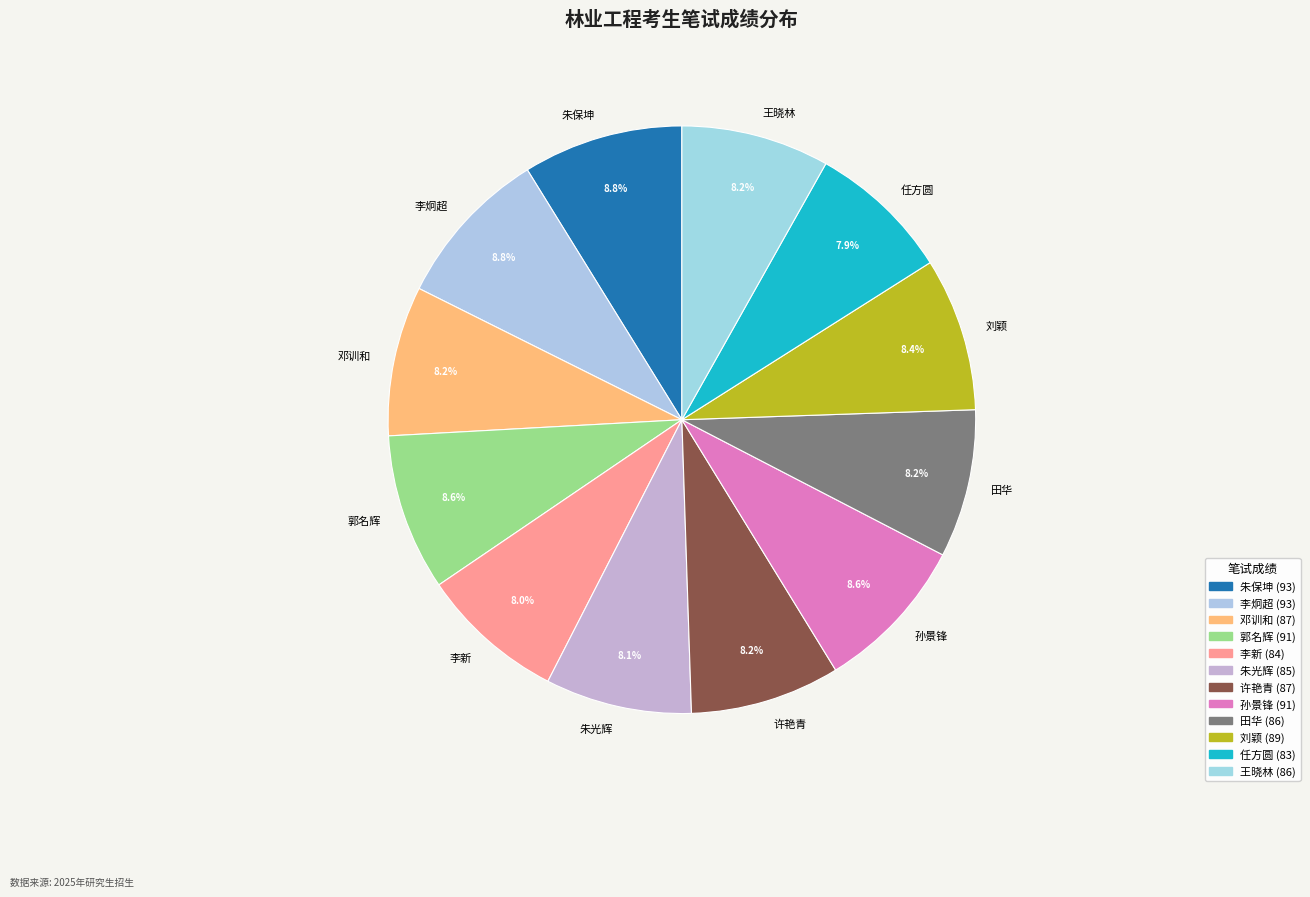

What percentage is the 孙景锋 slice, to the nearest percent?

9%